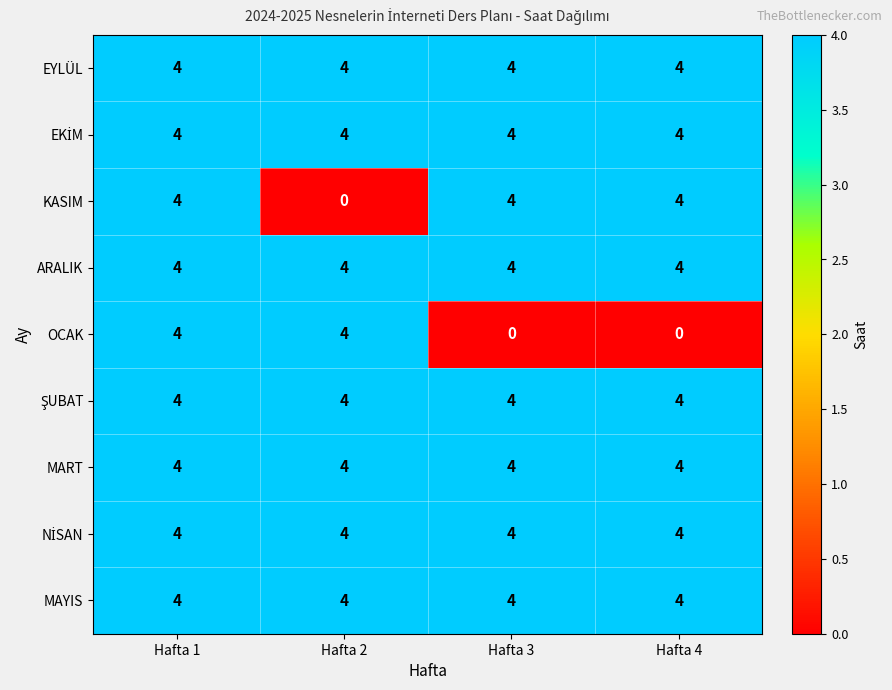

What is the sum of all OCAK values?

8